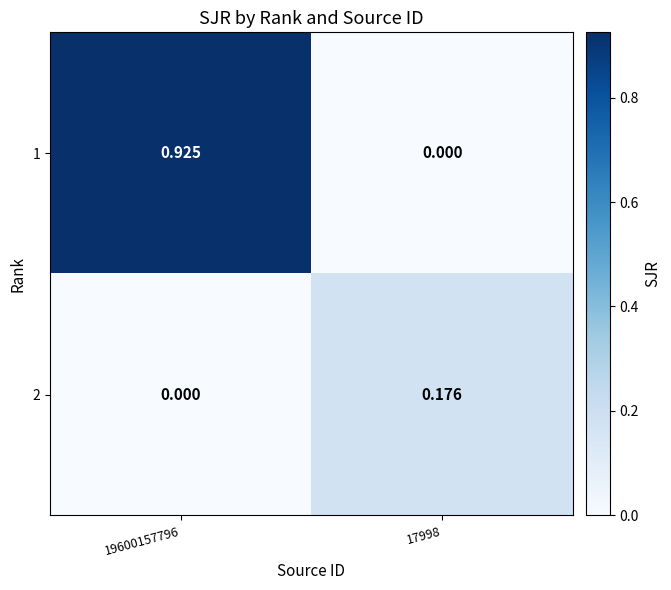

Is the value of 1 at 19600157796 greater than the value of 2 at 17998?

Yes